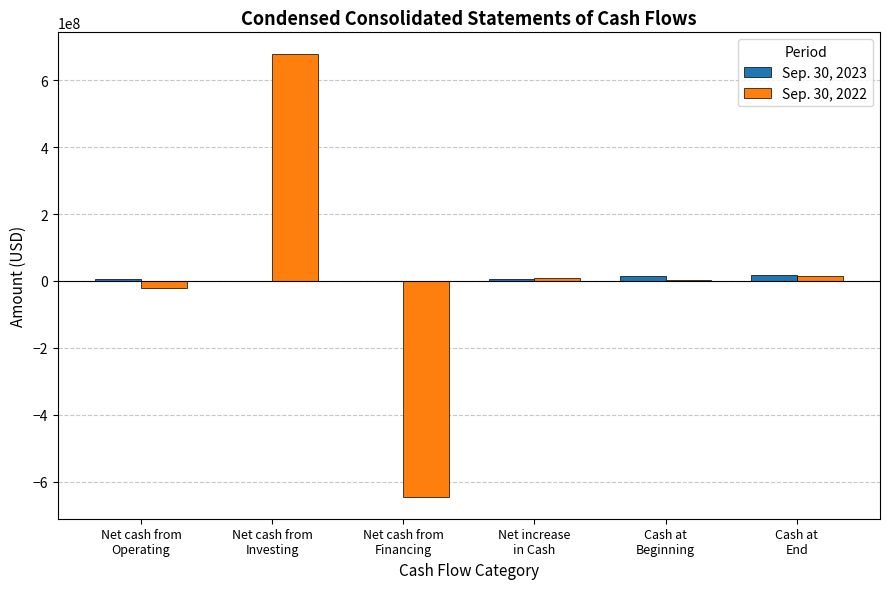

Between Net cash from
Financing and Net increase
in Cash, which series saw the biggest shift?

Sep. 30, 2022